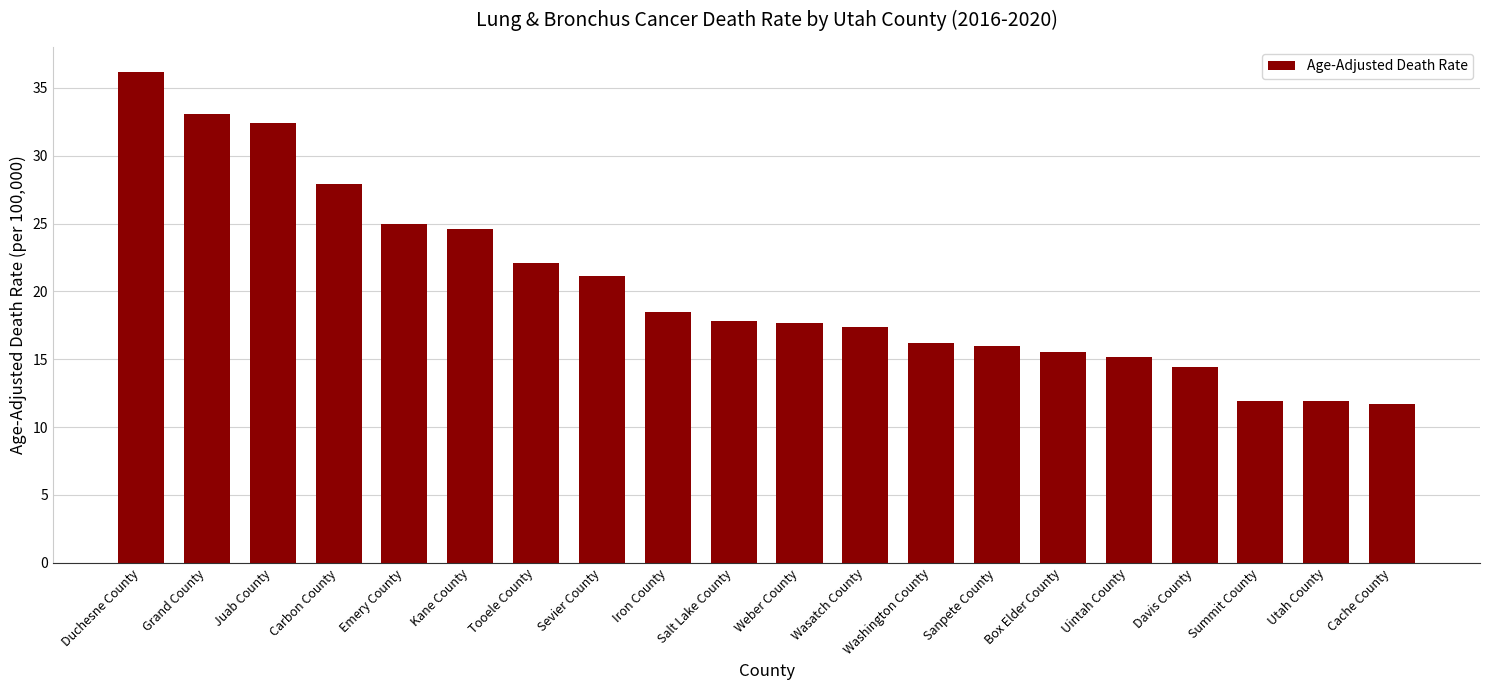

What is the label of the 11th bar from the left?

Weber County